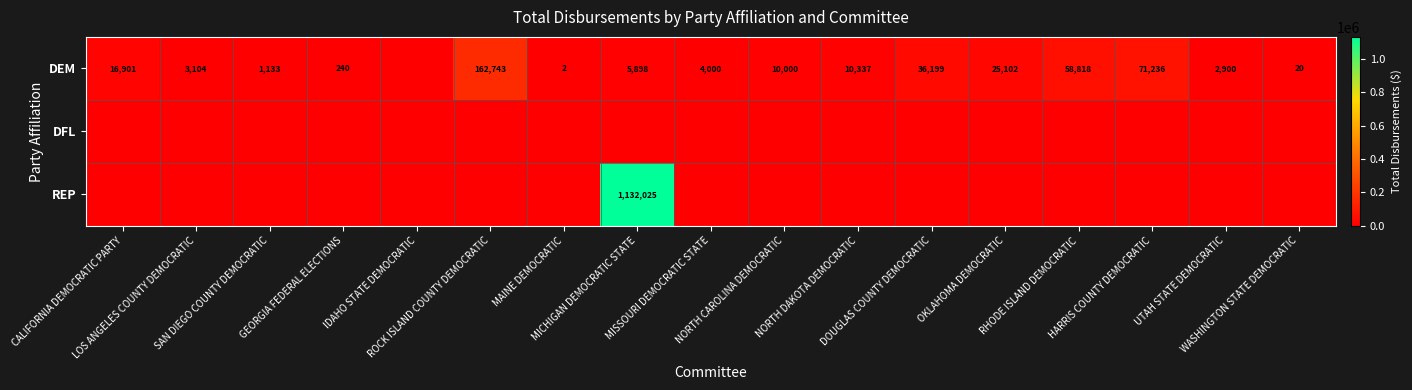

Where is DEM nearest to the value 81371?

HARRIS COUNTY DEMOCRATIC